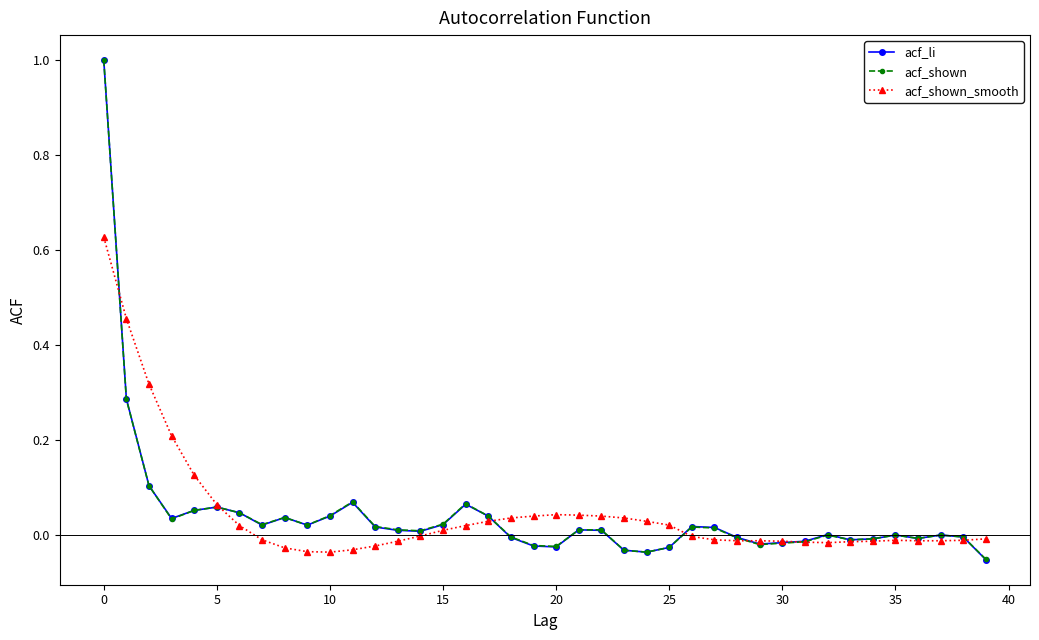

What is the sum of all acf_li values?

1.7